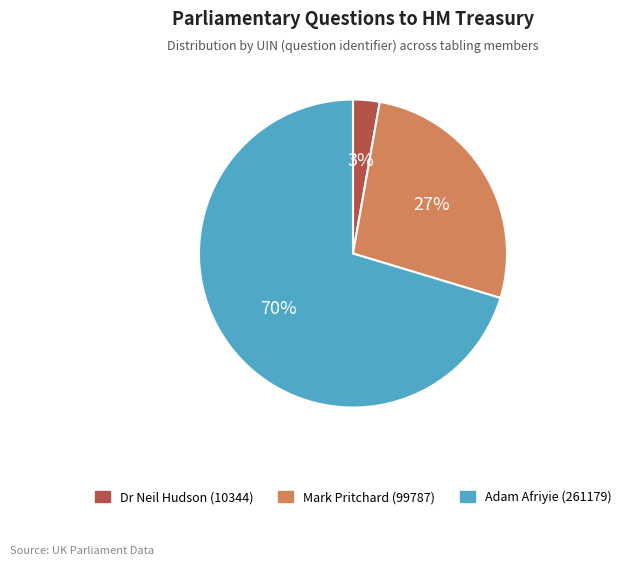

Is there a majority slice in this chart?

Yes